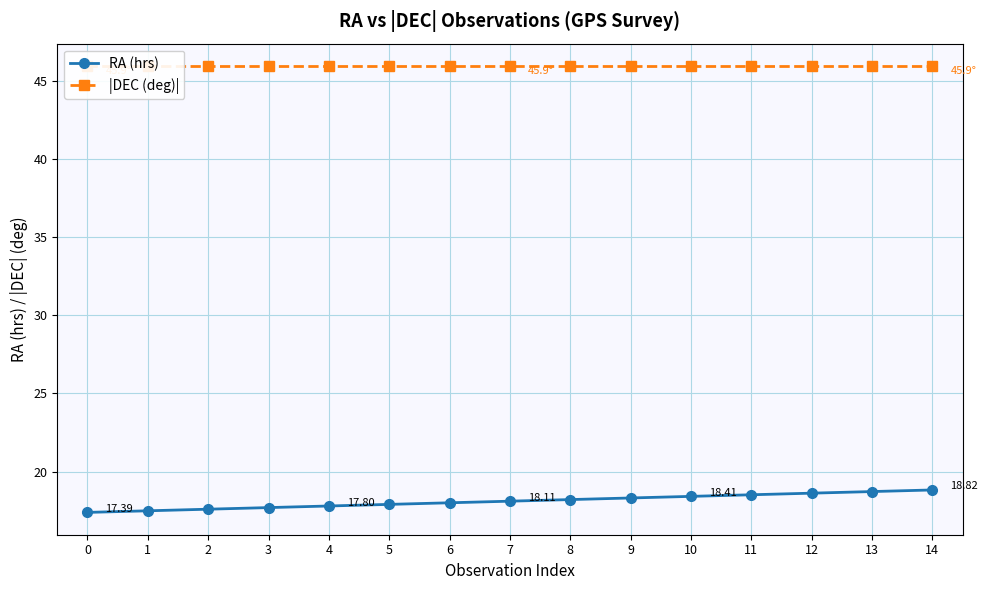

Between 7 and 1, which is larger?

7